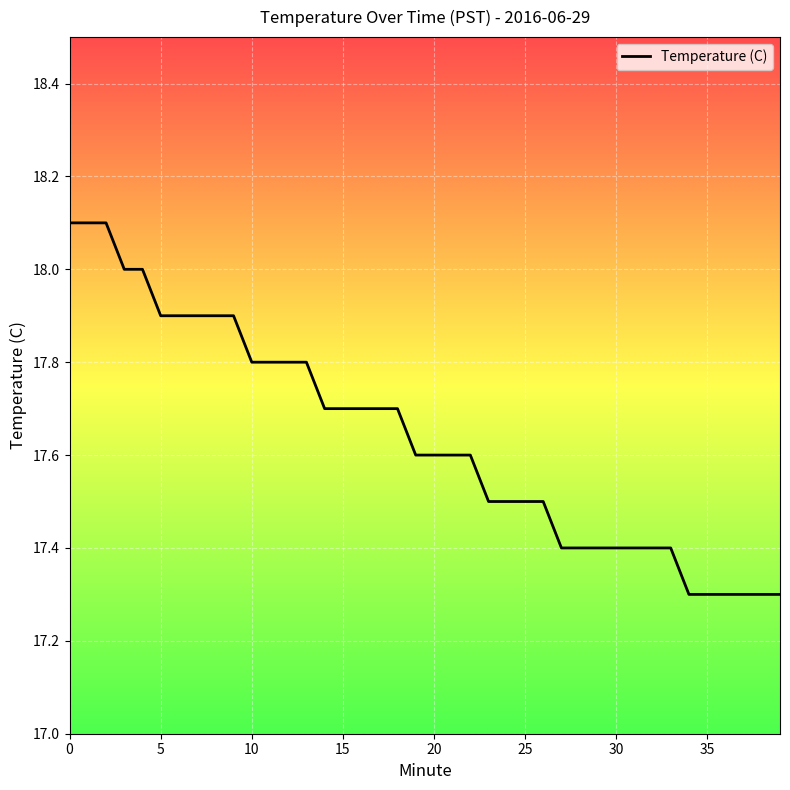

What is the minimum value shown in the chart?

17.3